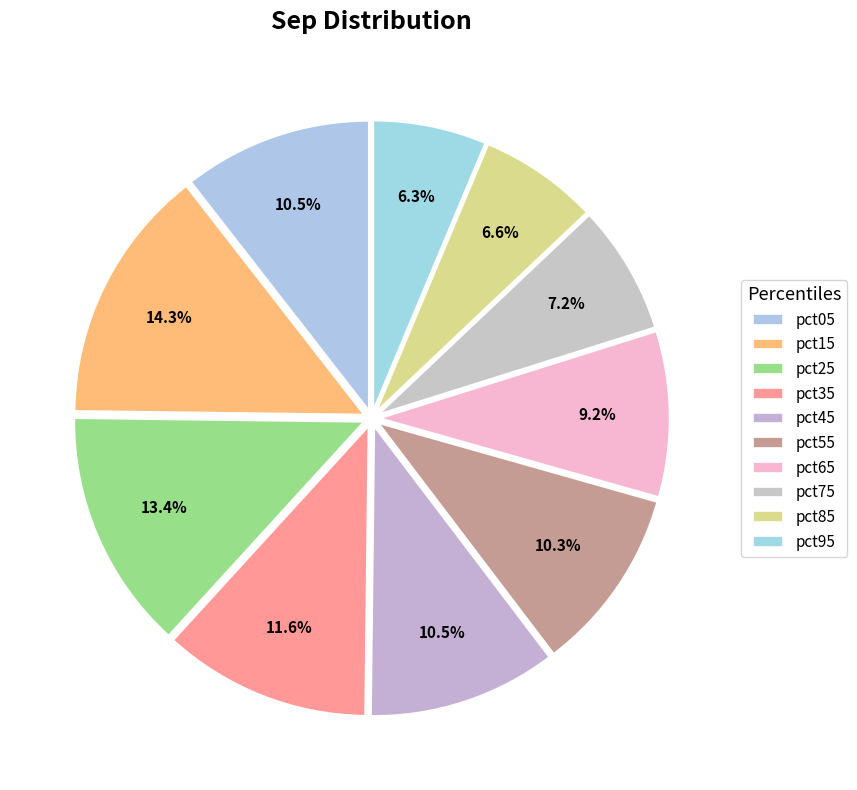

What is the largest slice in the pie chart?

pct15